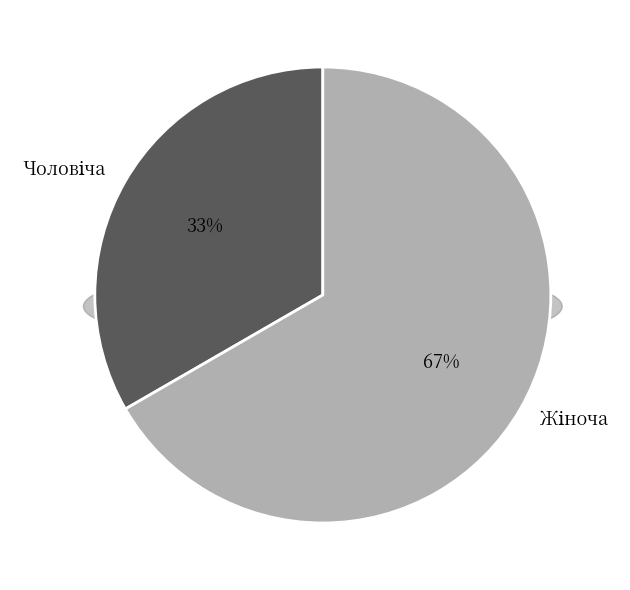

Which has a higher value, Чоловіча or Жіноча?

Жіноча